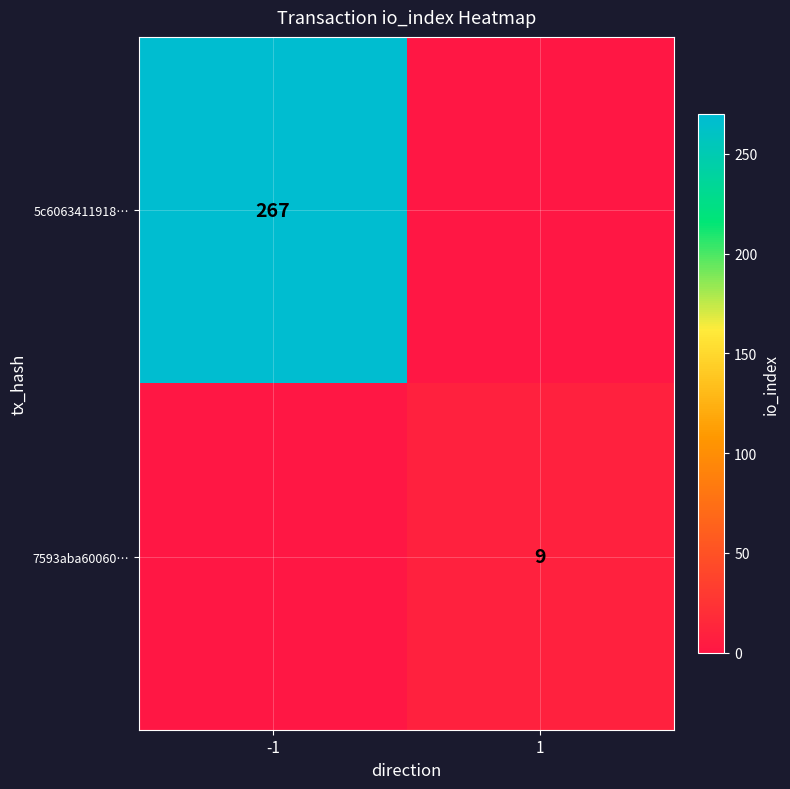

Is it true that 7593aba60060… equals 9 at 1?

True